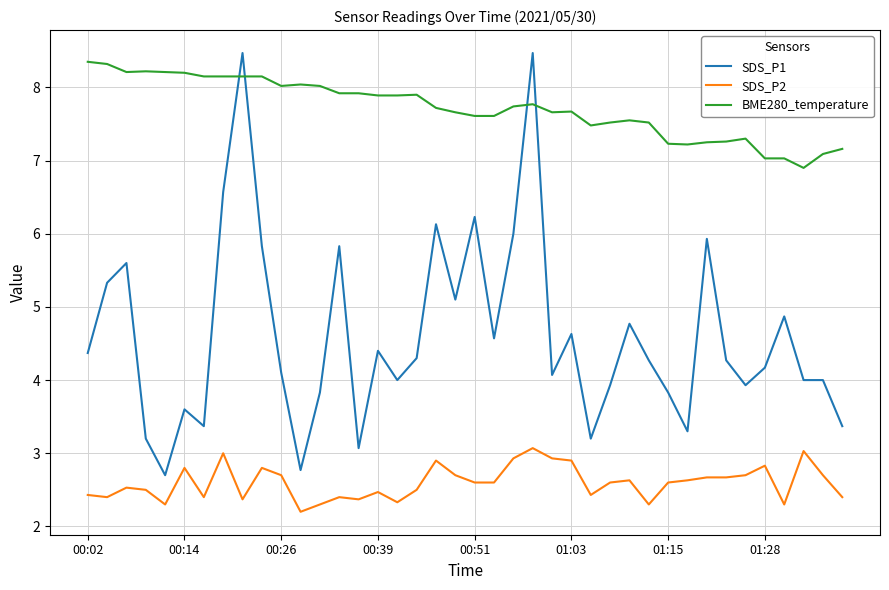

What are all the series names shown in the legend?

SDS_P1, SDS_P2, BME280_temperature